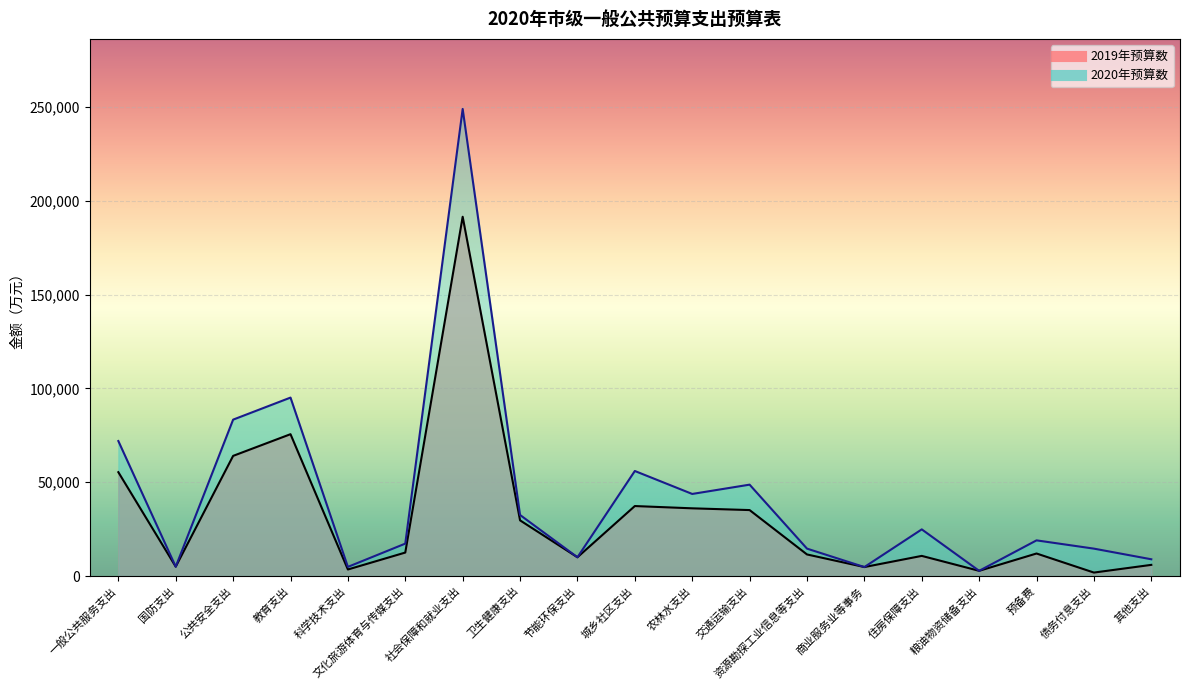

What is the approximate value of 2019年预算数 at 农林水支出?

36075.3